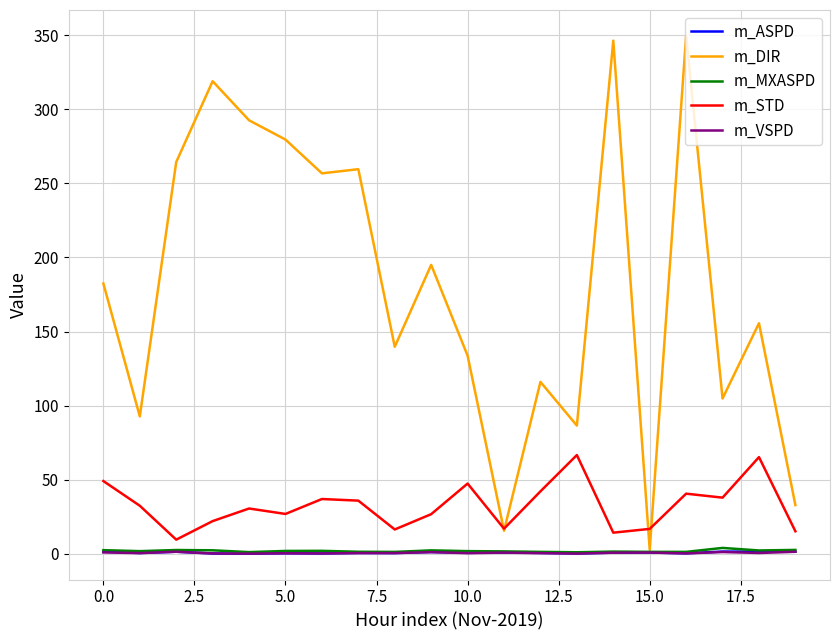

What is the maximum value for m_STD?

66.6